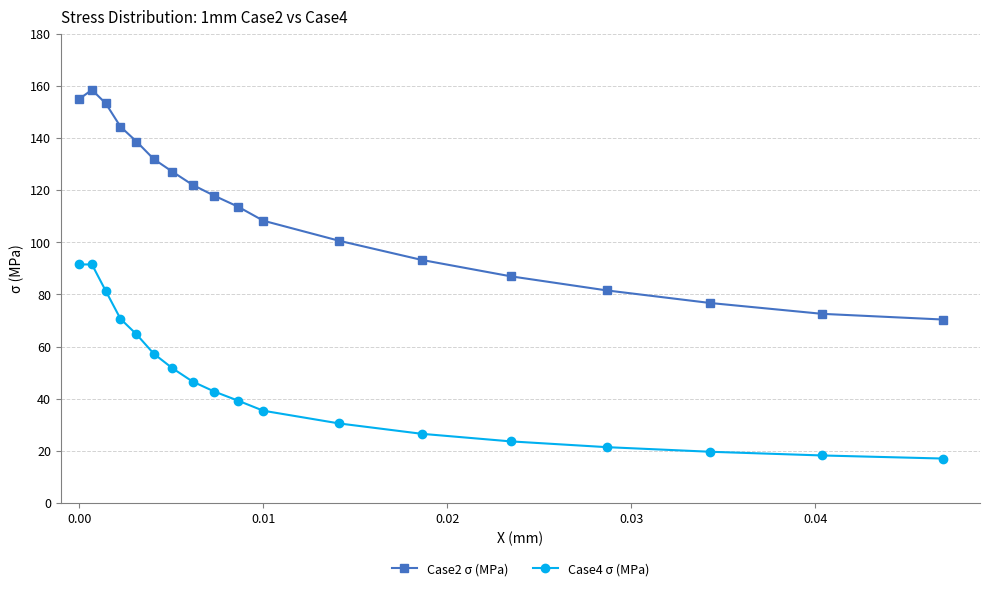

Reading left to right, what are all the values shown in this chart?

Case2 σ (MPa): 155.0	158.5	153.3	144.4	138.7	131.9	127.1	122.0	117.9	113.7	108.3	100.6	93.2	87.0	81.5	76.7	72.5	70.3
Case4 σ (MPa): 91.5	91.5	81.3	70.6	64.7	57.2	51.7	46.5	42.7	39.2	35.4	30.5	26.5	23.6	21.4	19.6	18.2	17.0